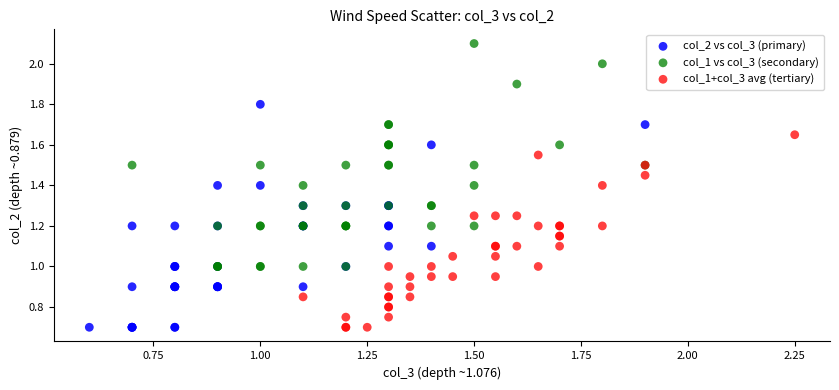

Which series reaches the maximum Y coordinate?

col_1 vs col_3 (secondary)